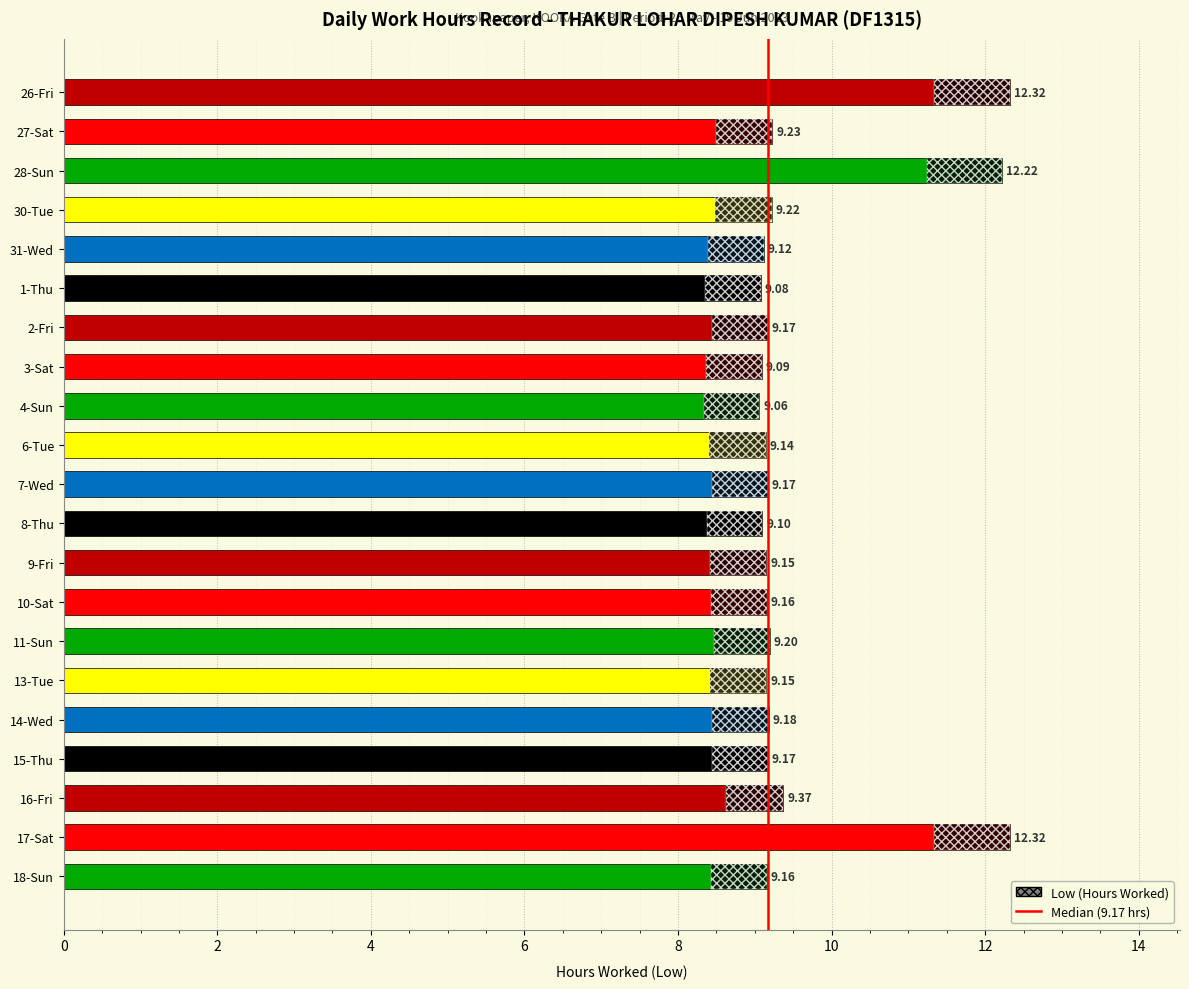

How many bars are there in total?

21